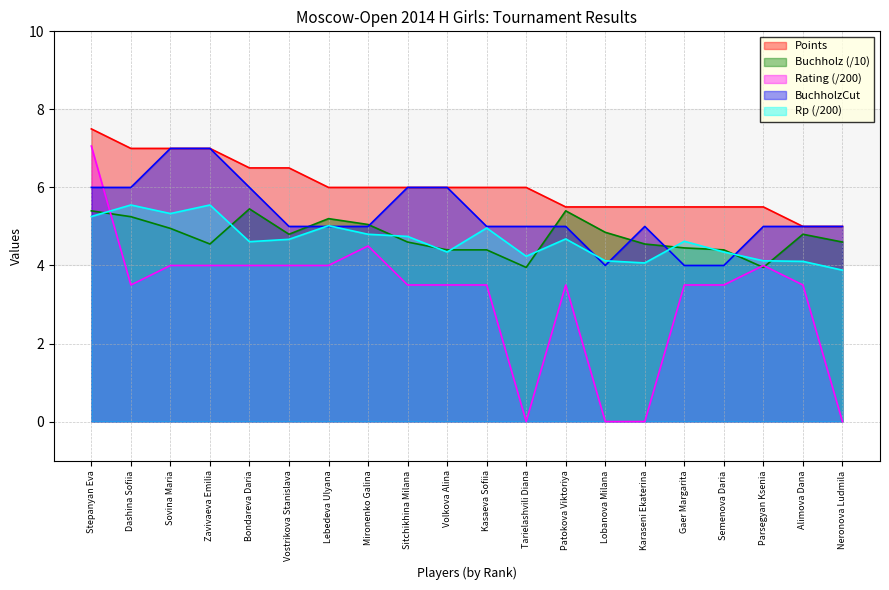

What is the maximum value shown in the chart?

7.5